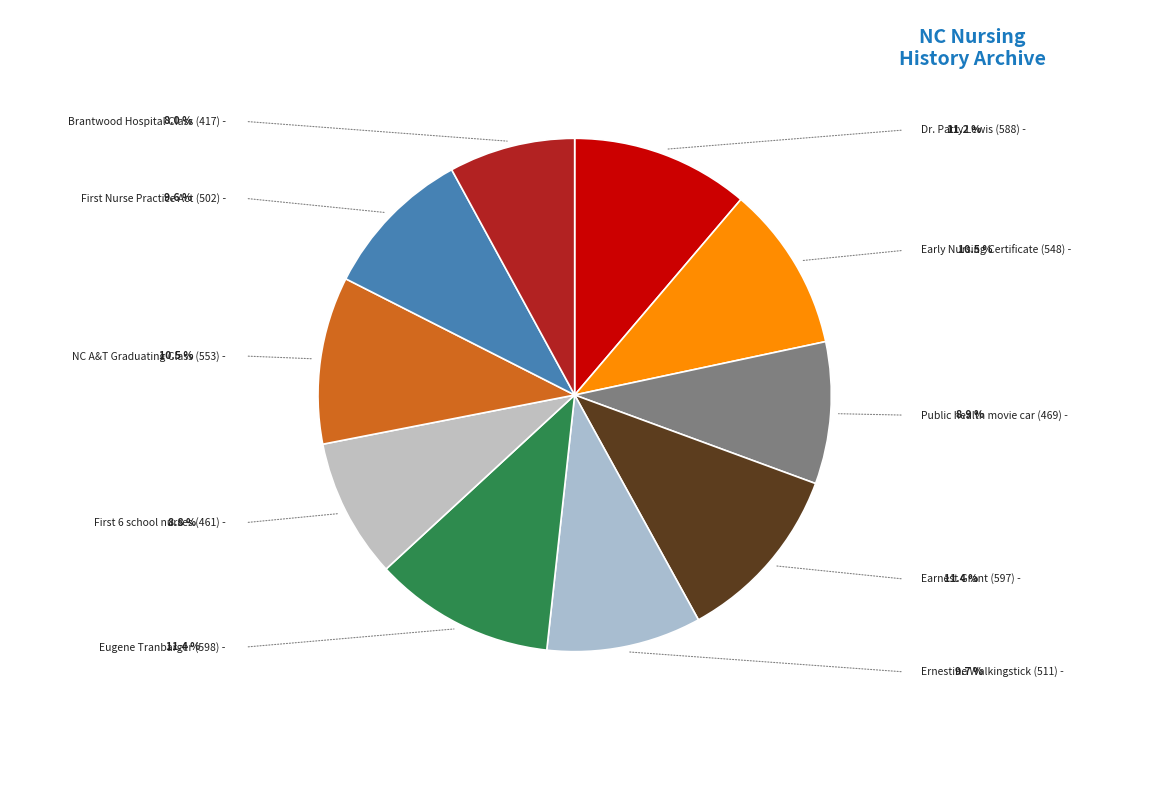

Count the number of slices in the pie.

10